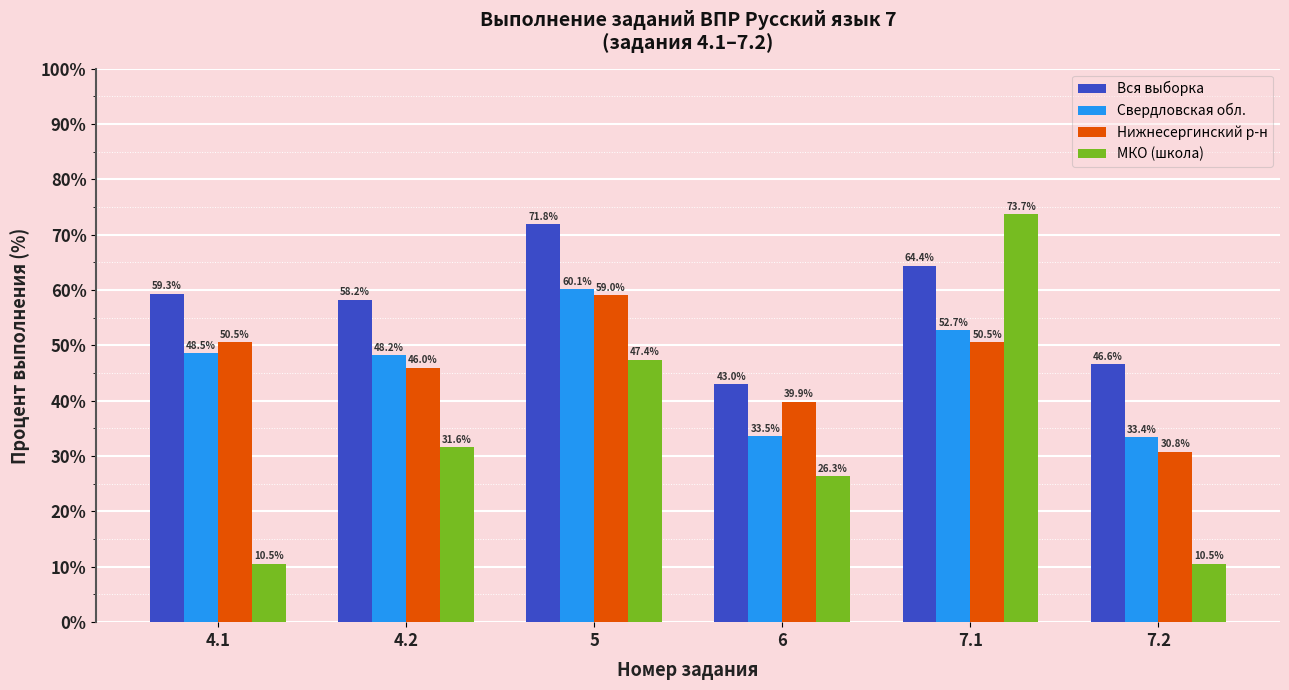

What is the difference between the maximum and minimum values in the Свердловская обл. series?

26.7